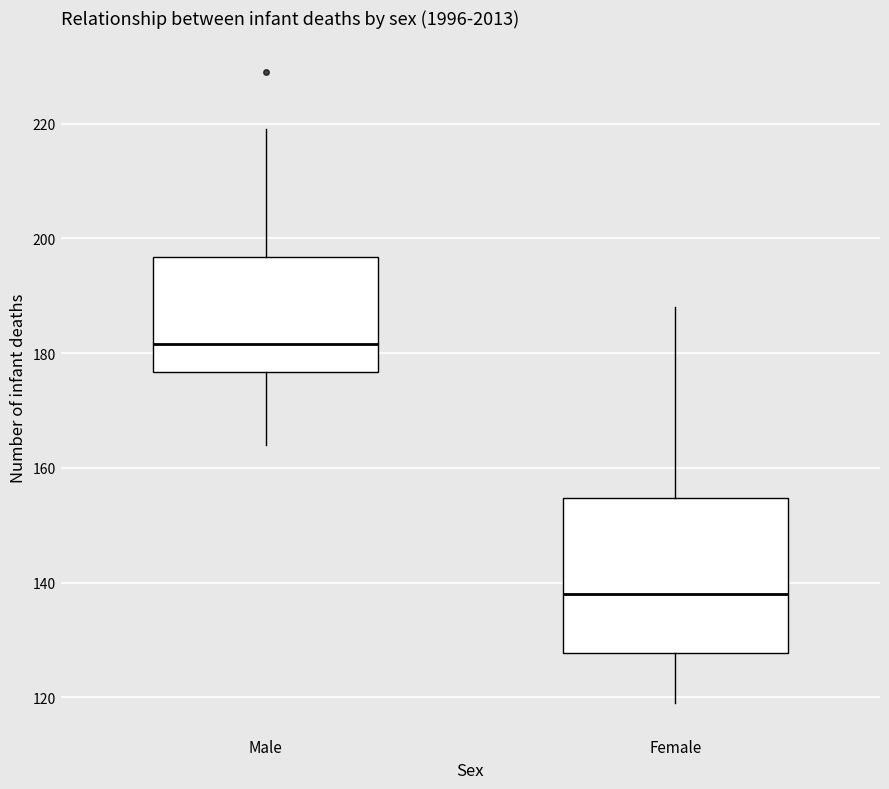

Which box's median line is the lowest?

Female